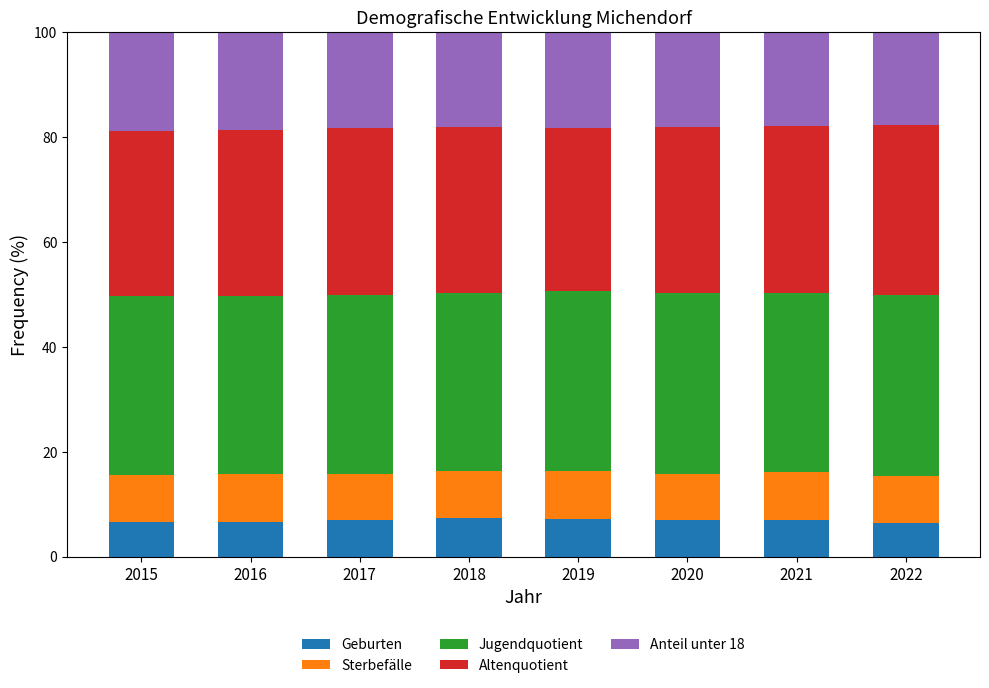

Are the bars horizontal?

No